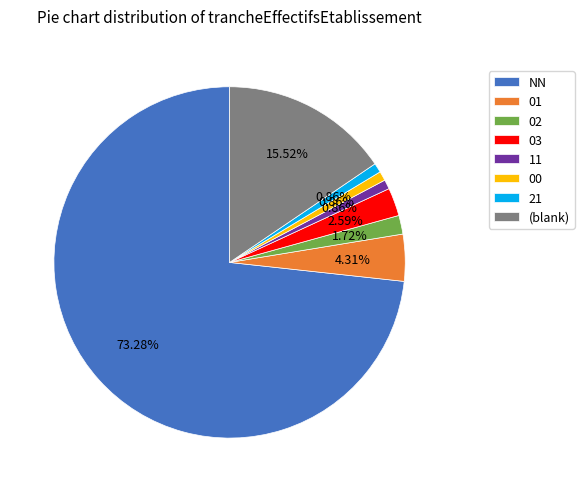

How many segments does this pie chart have?

8